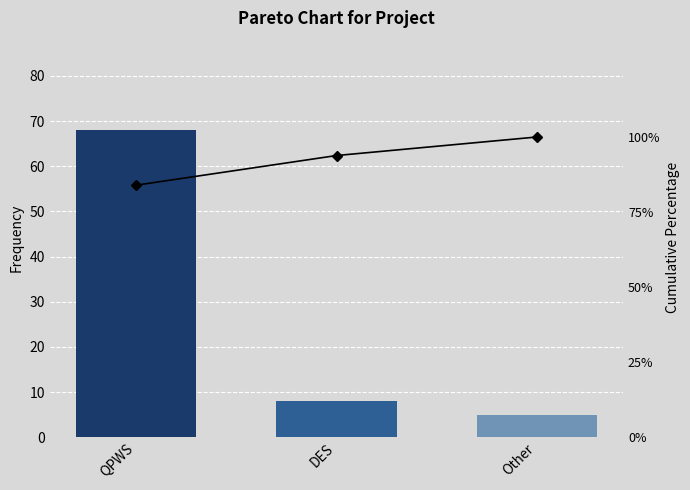

What is the spread (max minus min) of values at QPWS?

16.0